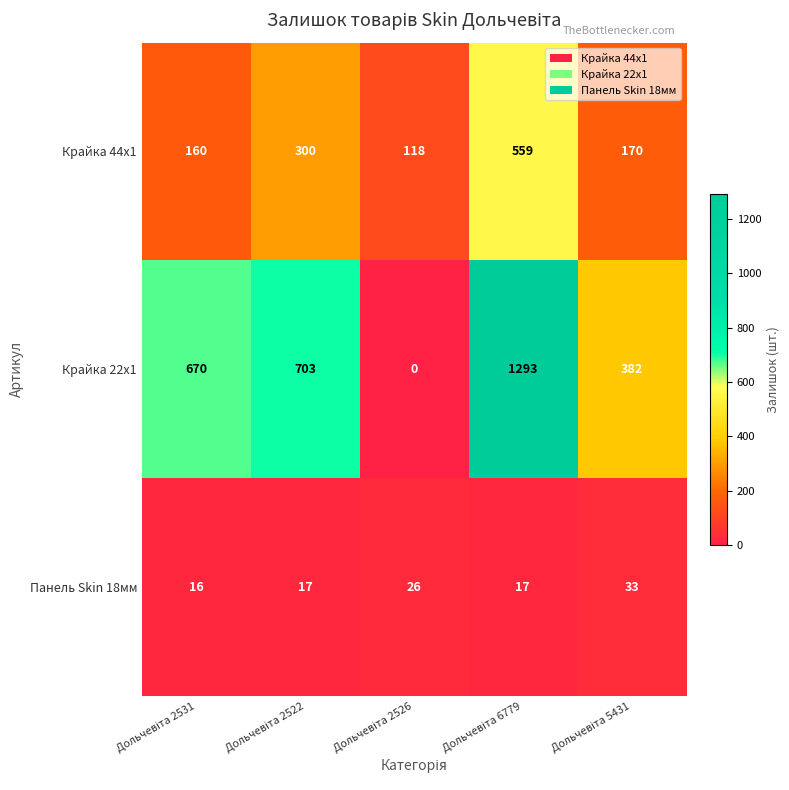

Count the number of data series in this chart.

3